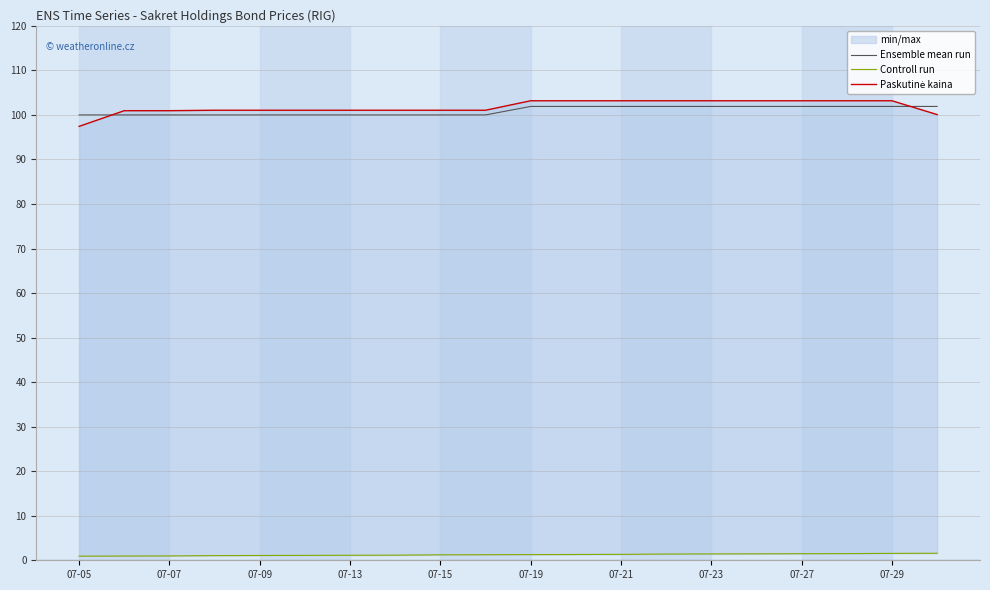

Count the number of categories in the chart.

20